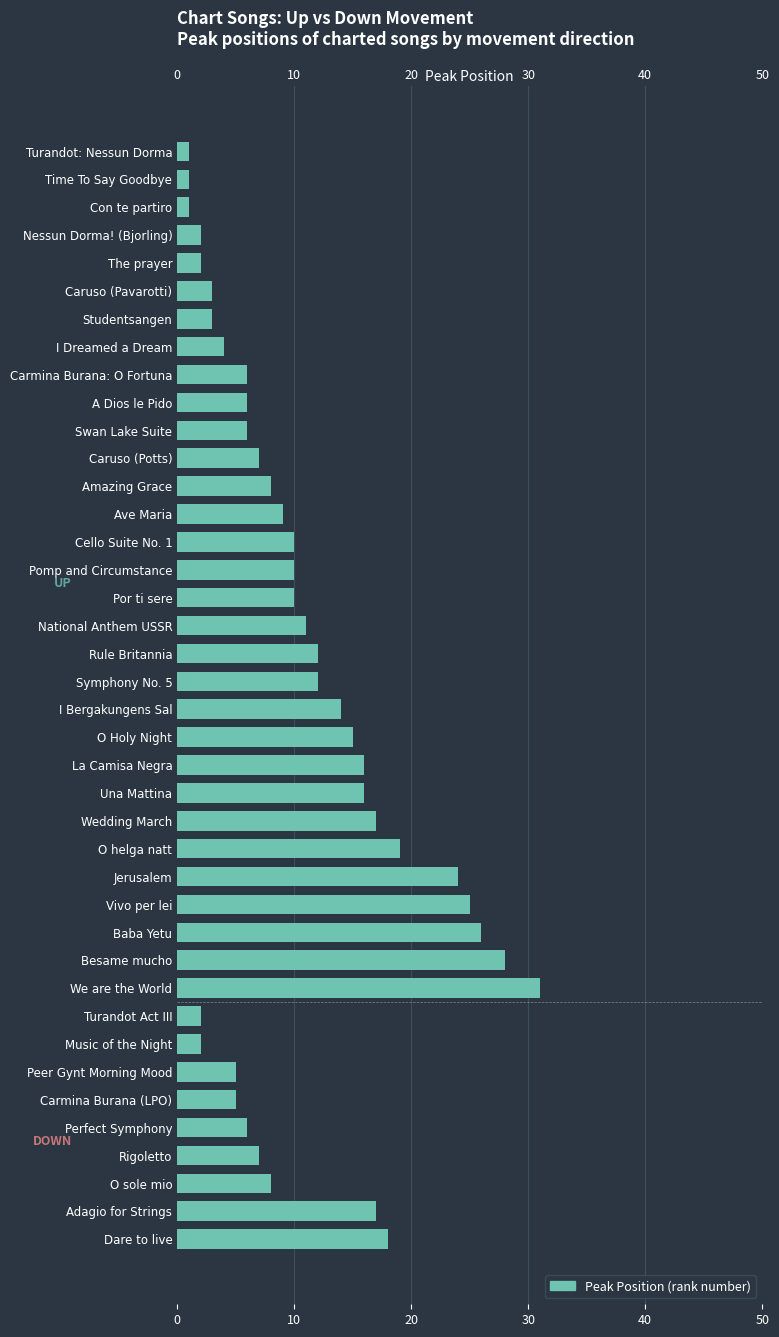

The value at We are the World is 53. True or false?

False